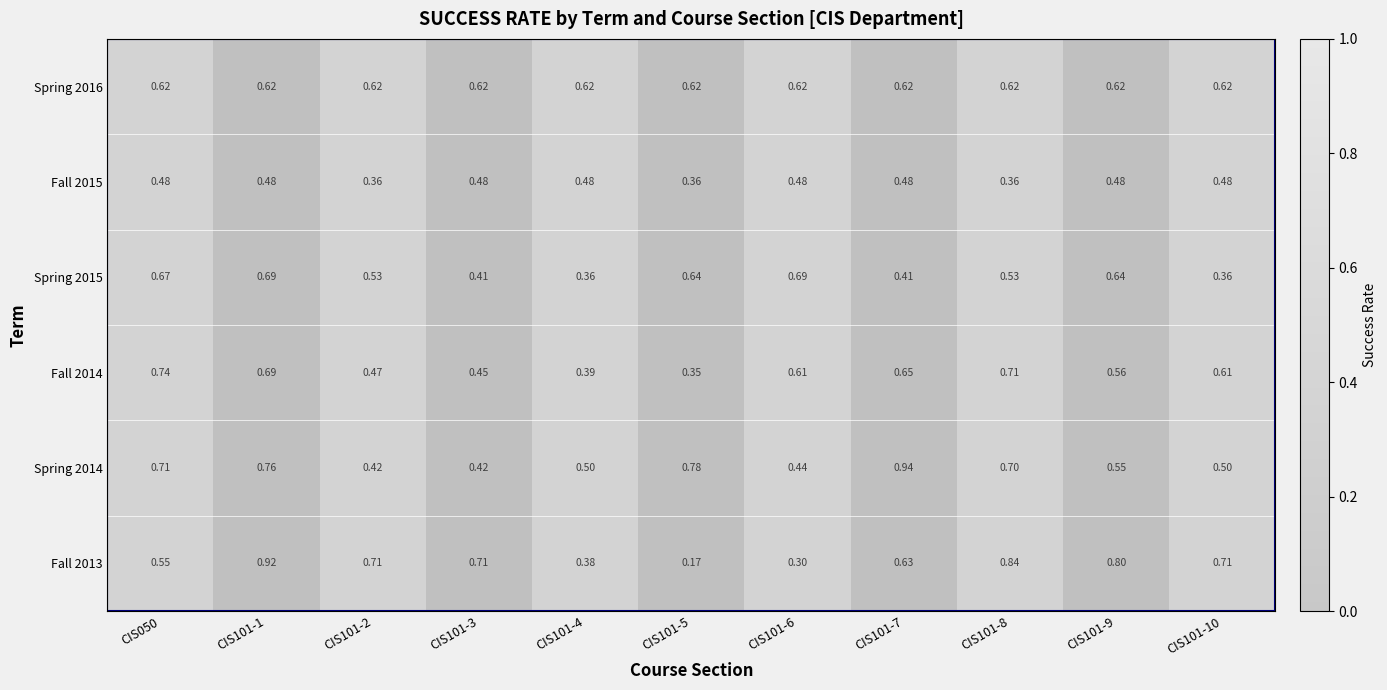

Is the value of Spring 2016 at CIS101-8 greater than the value of Spring 2014 at CIS101-7?

No